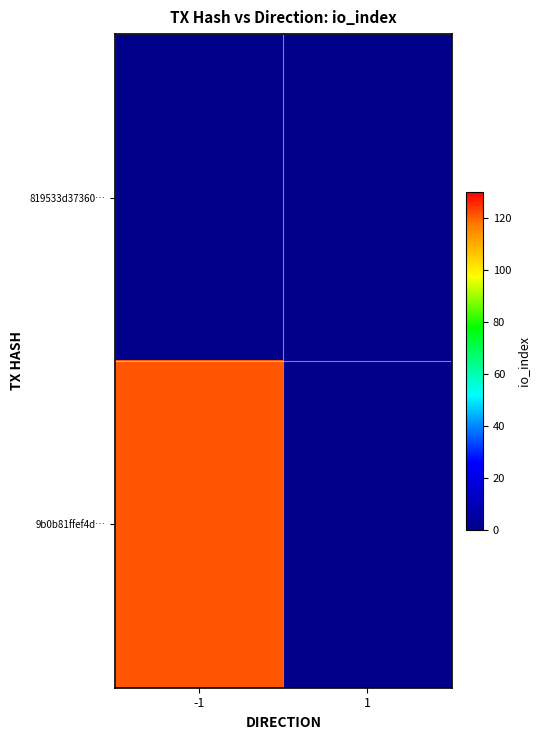

Rank the series by their average value, from lowest to highest.

819533d37360…, 9b0b81ffef4d…